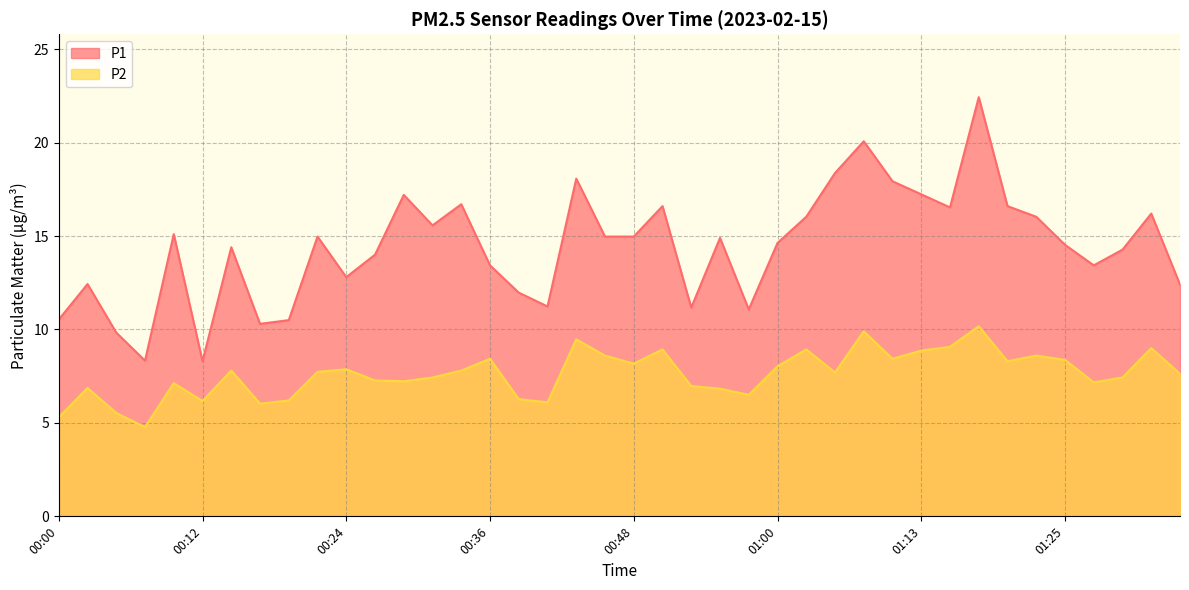

What is the total value across all series at 00:58?

17.6